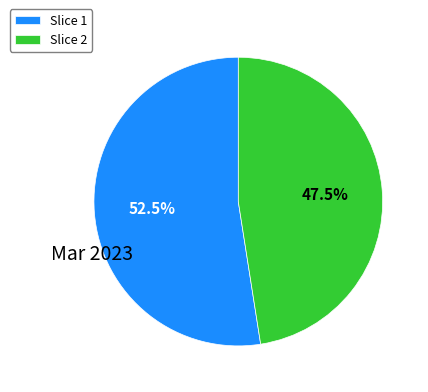

What is the smallest slice in the pie chart?

Slice 2